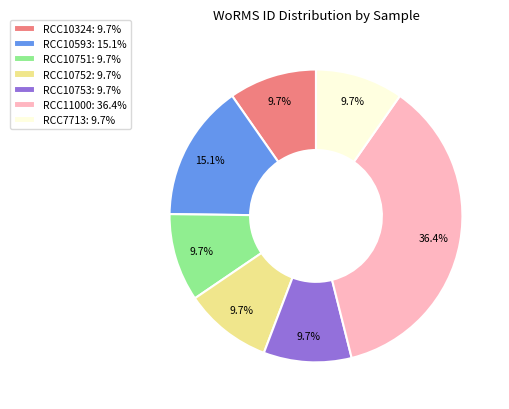

Approximately how many times larger is the value at RCC10753: 9.7% compared to RCC10324: 9.7%?

1.0